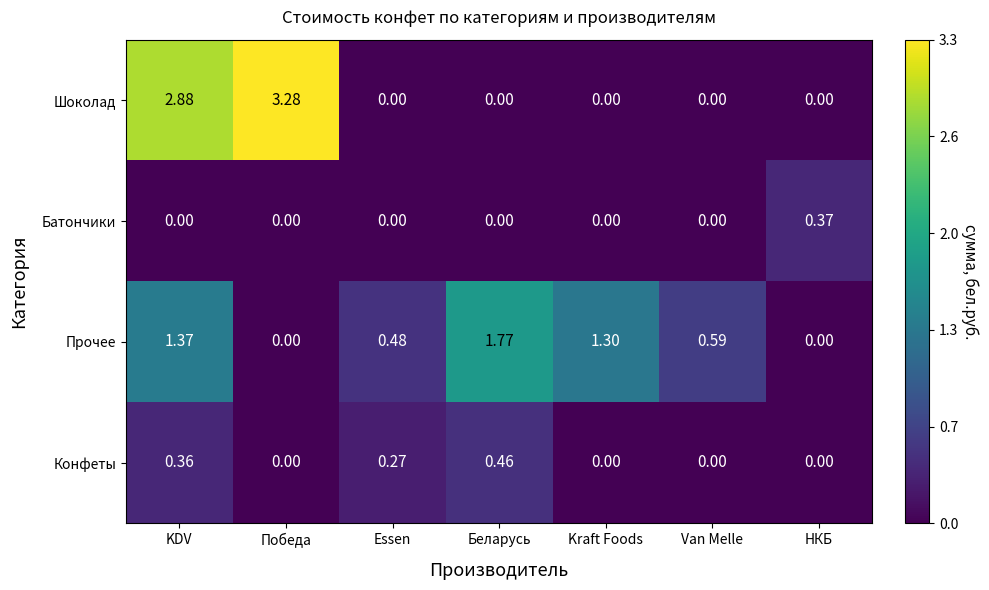

Rank the series by their maximum value, from lowest to highest.

Батончики, Конфеты, Прочее, Шоколад